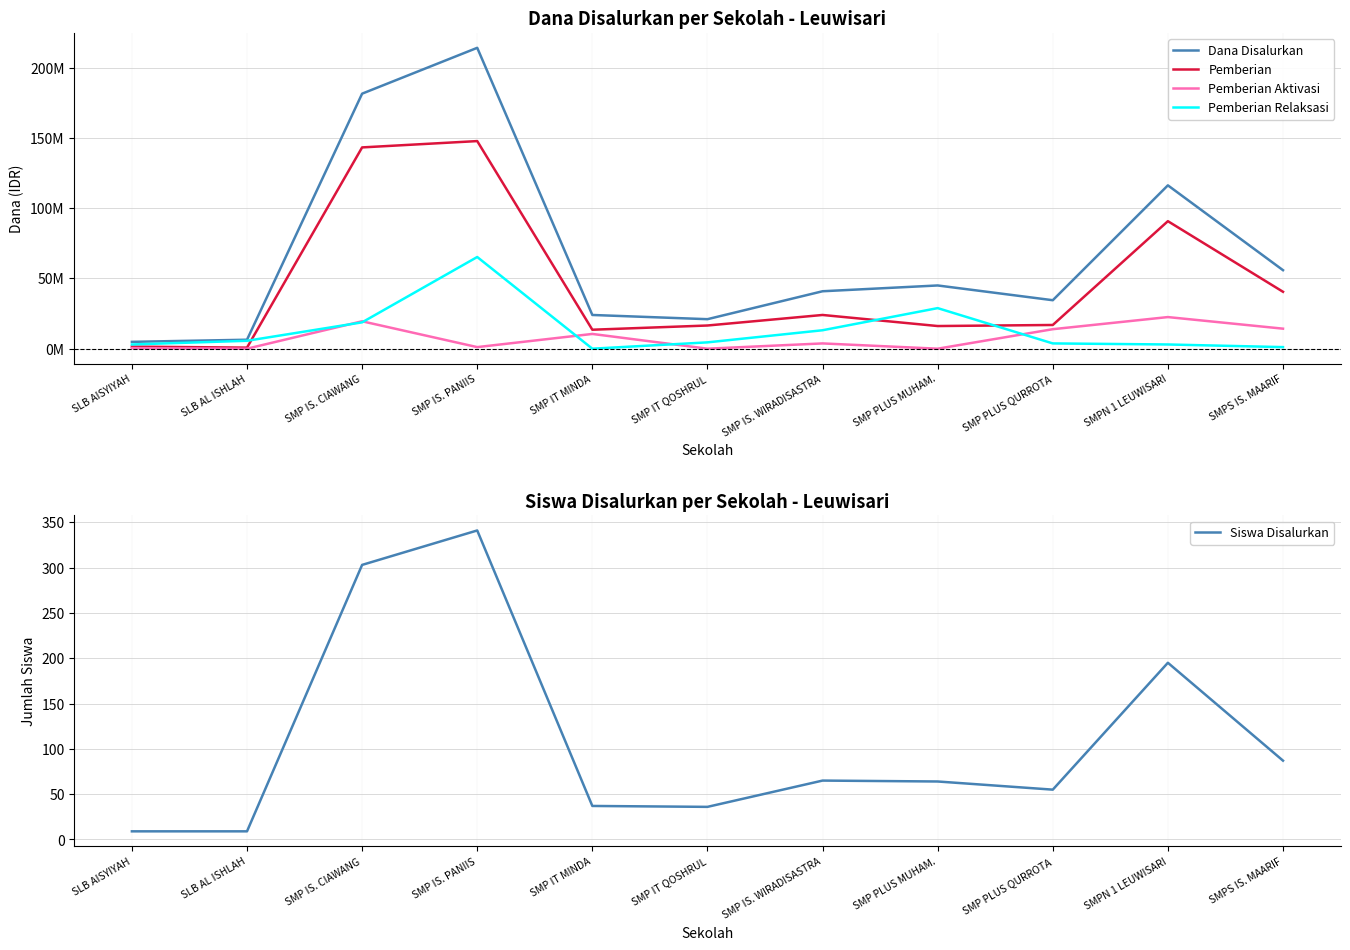

What are all the series names shown in the legend?

Dana Disalurkan, Pemberian, Pemberian Aktivasi, Pemberian Relaksasi, Siswa Disalurkan